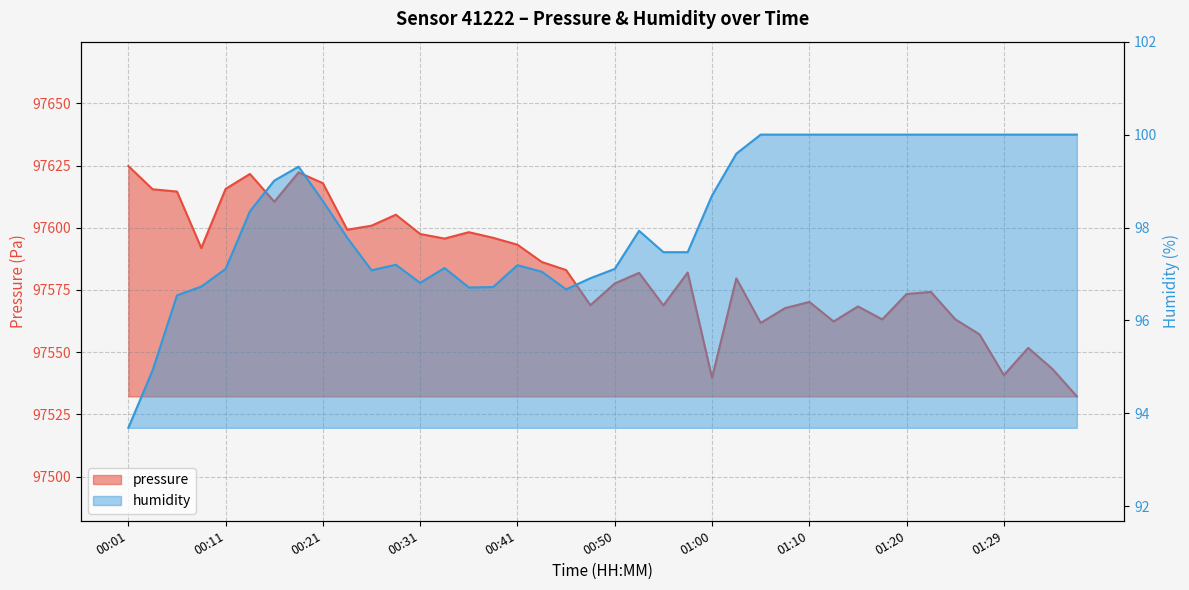

What position from the right is 00:04?

39